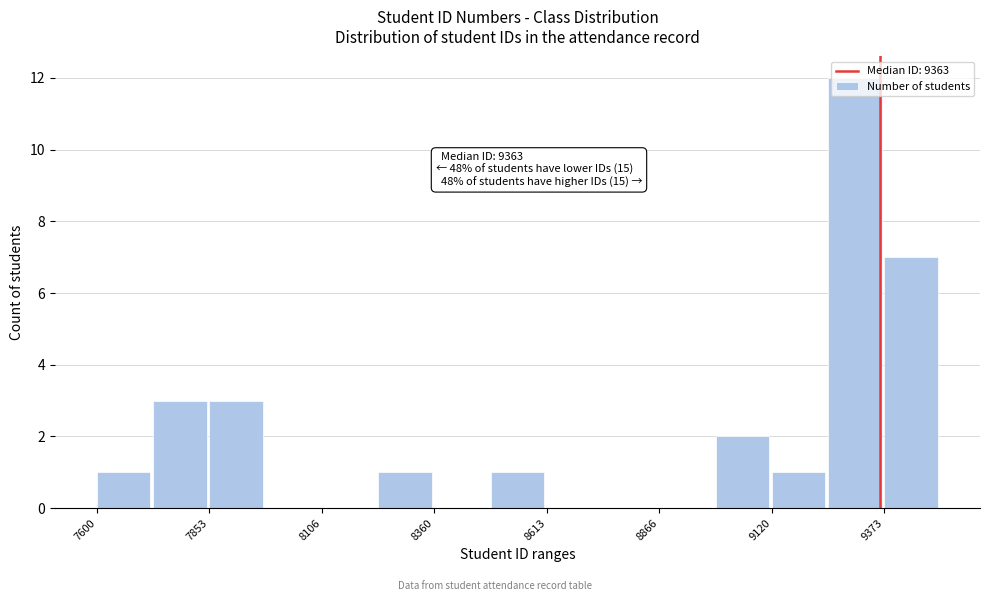

Read against the x-axis, roughly where is the centre of the tallest bar?

9300